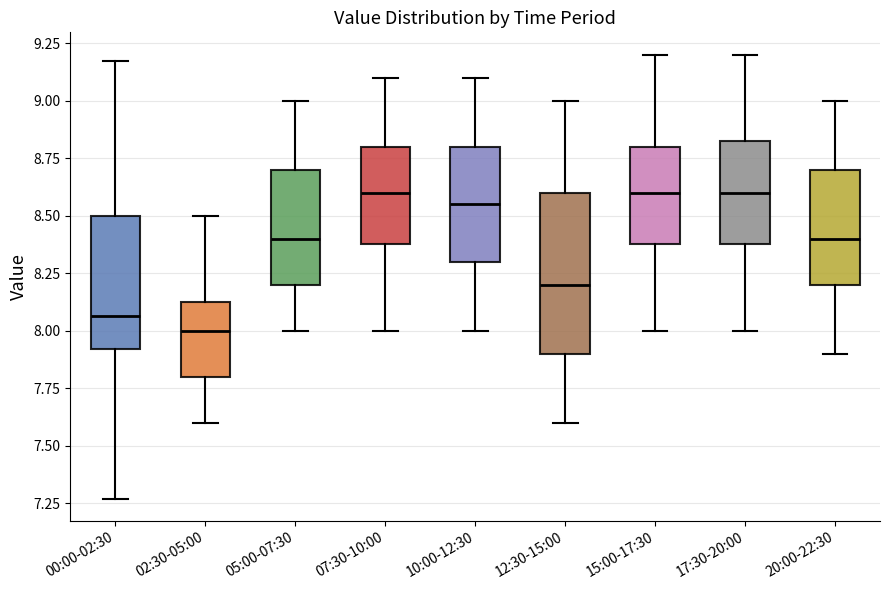

Reading left to right, transcribe this box plot: for each box, give where its median line is, the range the box spans, and where its two whiskers end, as read against the y-axis. The values are not printed on the chart, so give them approximately, as read against the axis.

00:00-02:30: median 8.05, box 7.90 to 8.50, whiskers 7.25 to 9.15
02:30-05:00: median 8.00, box 7.80 to 8.15, whiskers 7.60 to 8.50
05:00-07:30: median 8.40, box 8.20 to 8.70, whiskers 8.00 to 9.00
07:30-10:00: median 8.60, box 8.40 to 8.80, whiskers 8.00 to 9.10
10:00-12:30: median 8.55, box 8.30 to 8.80, whiskers 8.00 to 9.10
12:30-15:00: median 8.20, box 7.90 to 8.60, whiskers 7.60 to 9.00
15:00-17:30: median 8.60, box 8.40 to 8.80, whiskers 8.00 to 9.20
17:30-20:00: median 8.60, box 8.40 to 8.85, whiskers 8.00 to 9.20
20:00-22:30: median 8.40, box 8.20 to 8.70, whiskers 7.90 to 9.00